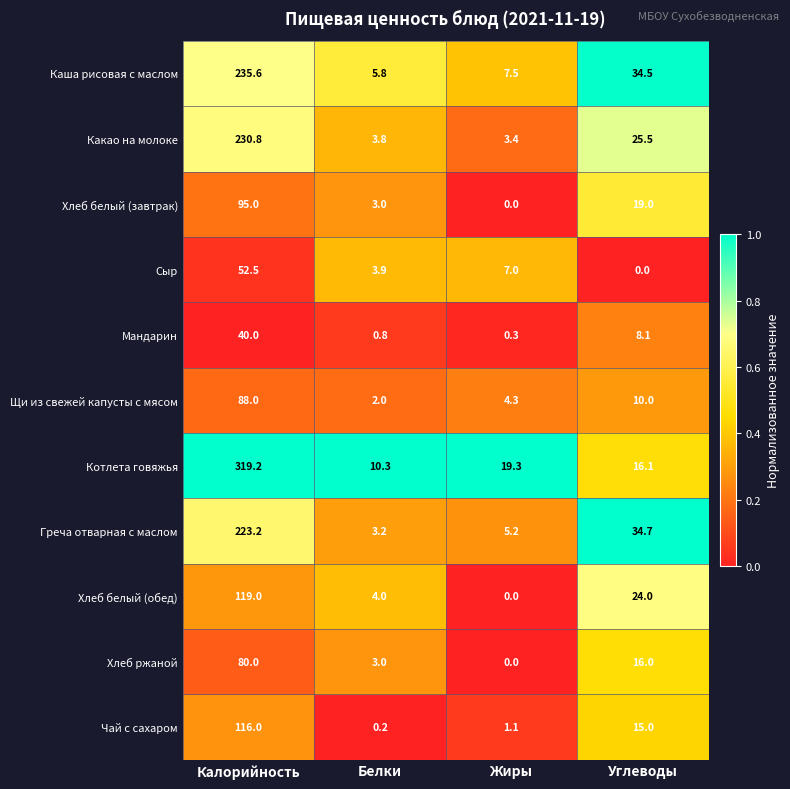

What is the maximum value shown in the chart?

319.2